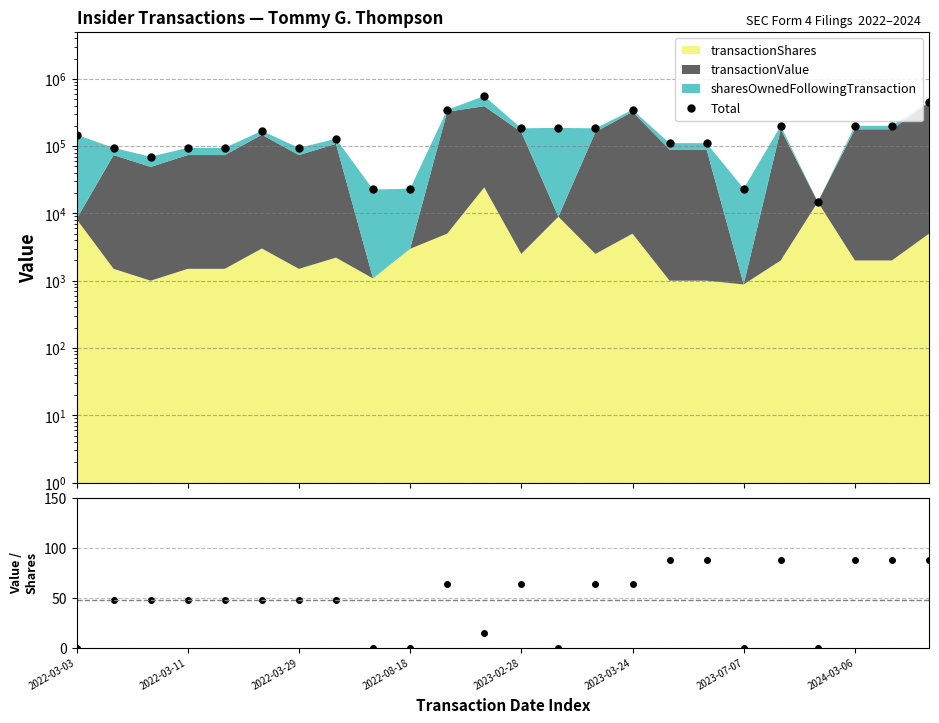

True or false: Total and Value/Shares cross at least once.

False